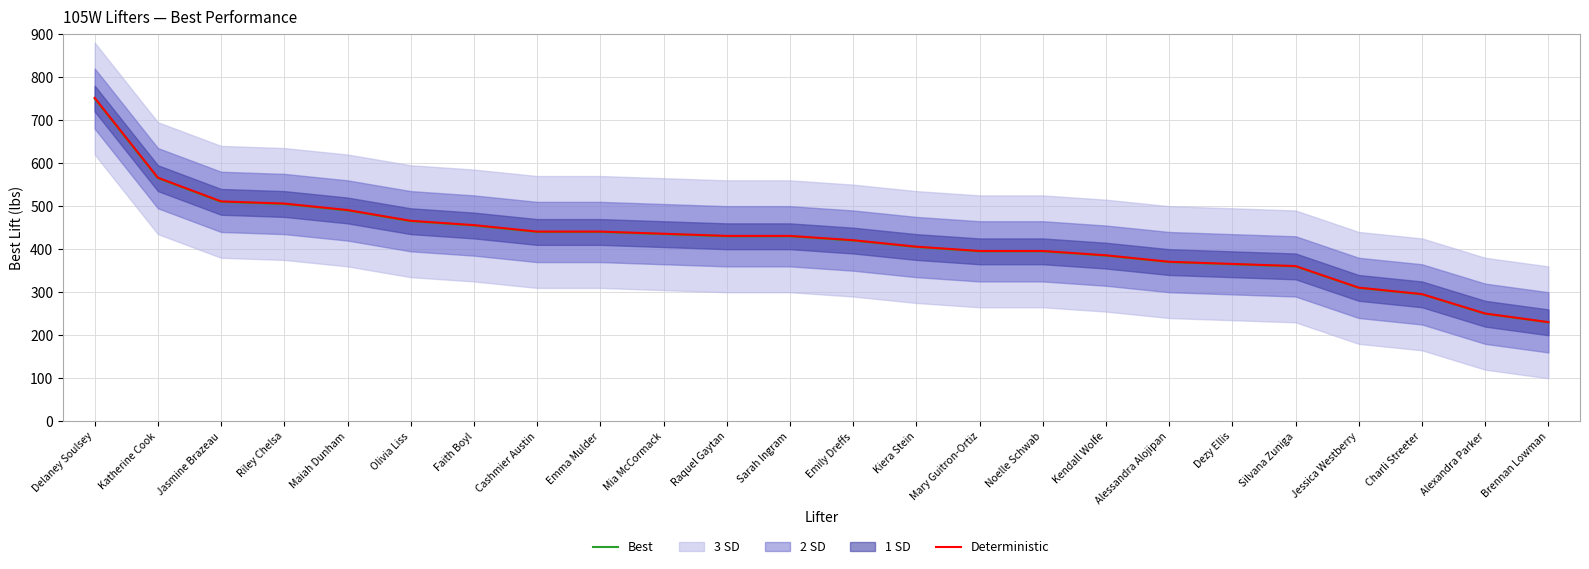

Which label corresponds to the largest value in the chart?

Delaney Soulsey